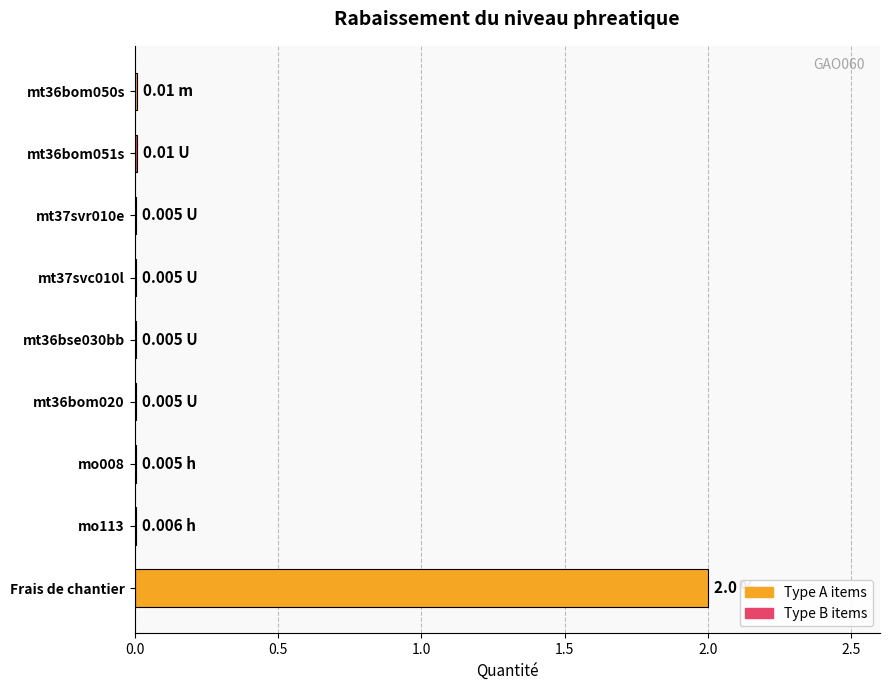

Which label corresponds to the largest value in the chart?

Frais de chantier